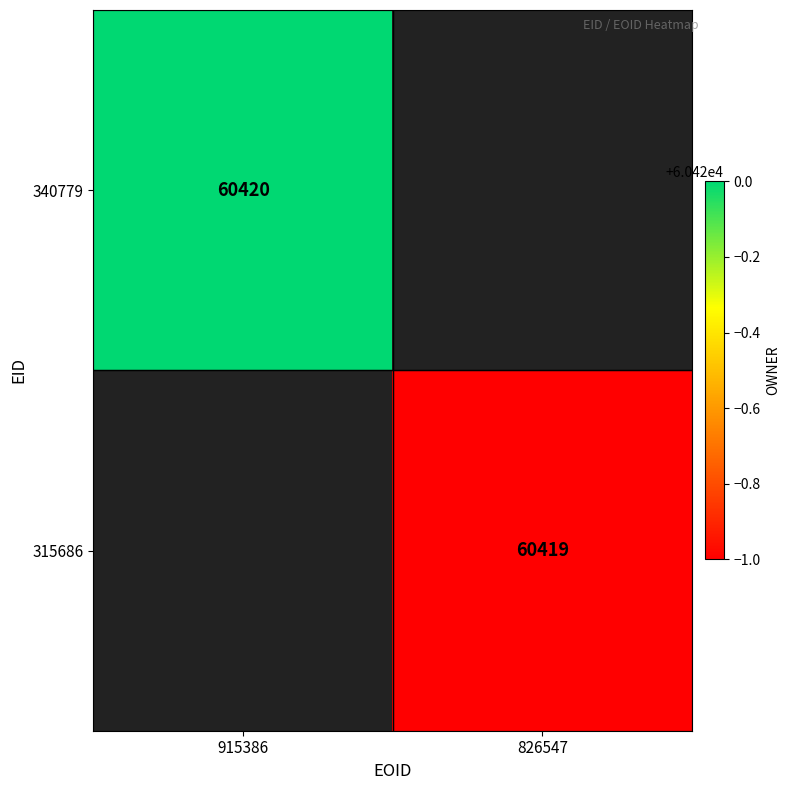

Is it true that 315686 equals 60419 at 826547?

True